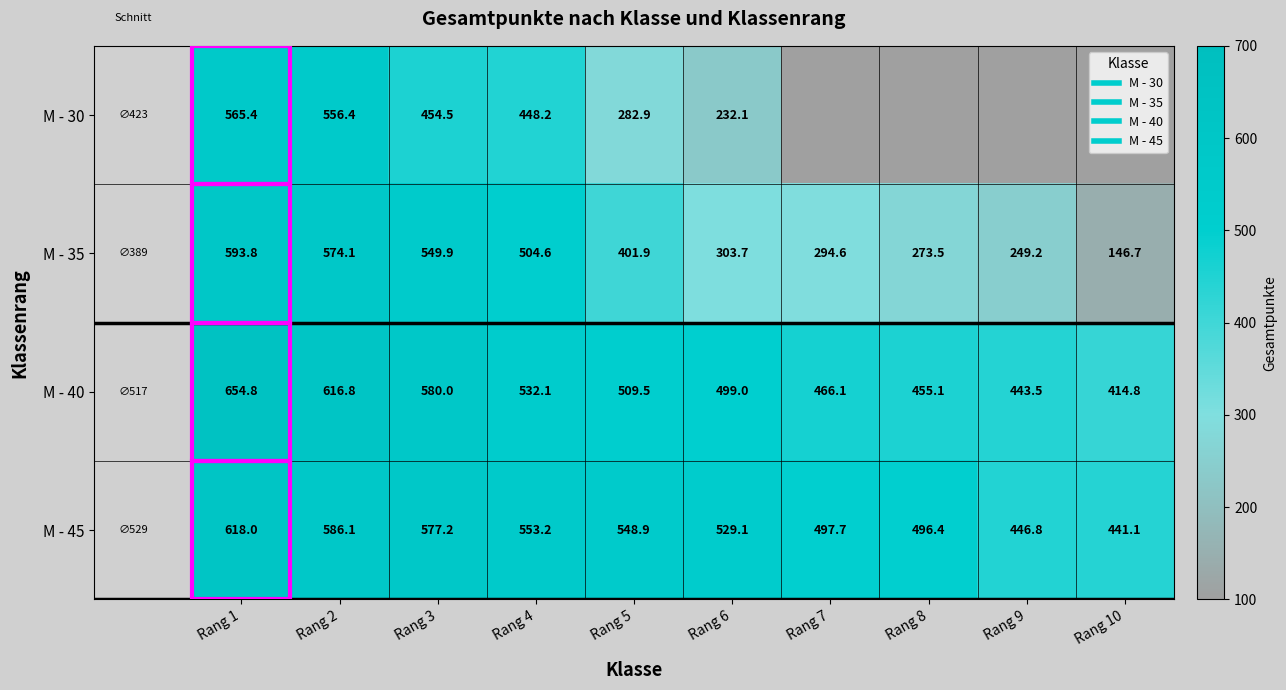

At which label does M - 35 reach its minimum?

Rang 10